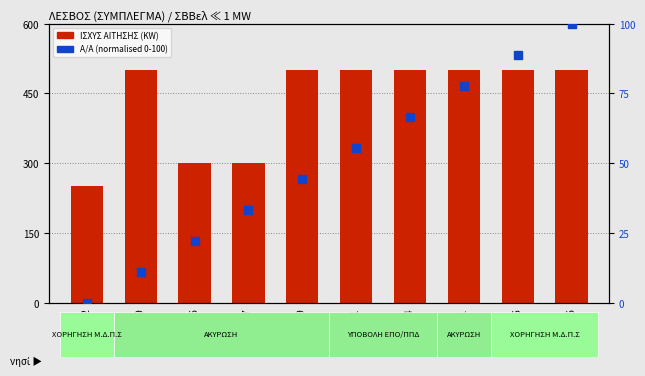

Which series has the largest total across all categories?

ΙΣΧΥΣ ΑΙΤΗΣΗΣ (KW)